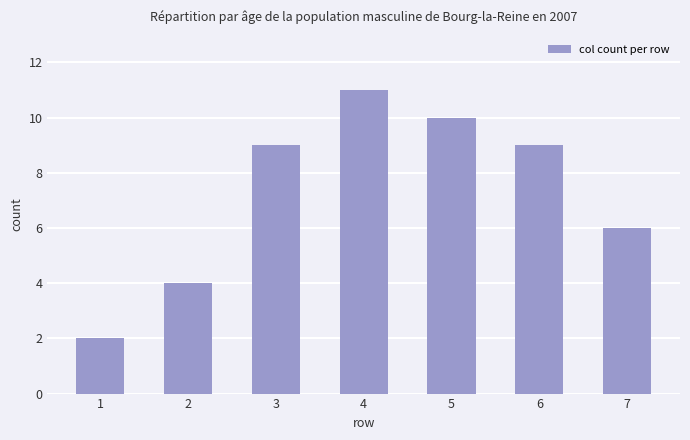

Approximately how many times larger is the value at 1 compared to 5?

0.2